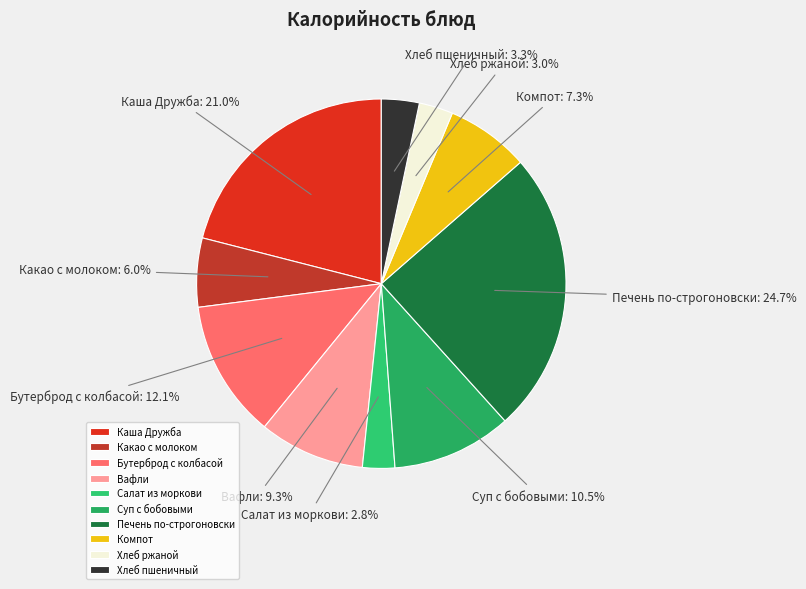

Which slice is the largest?

Печень по-строгоновски